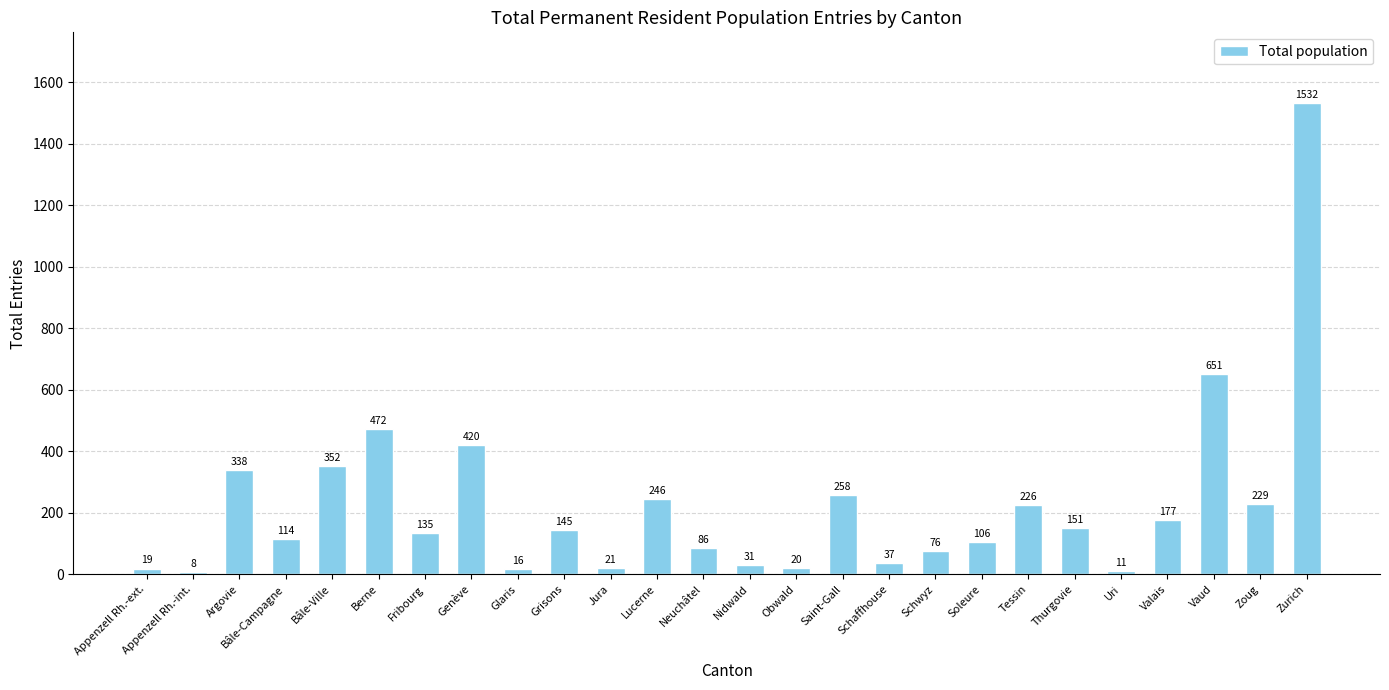

Which has a higher value, Tessin or Zoug?

Zoug